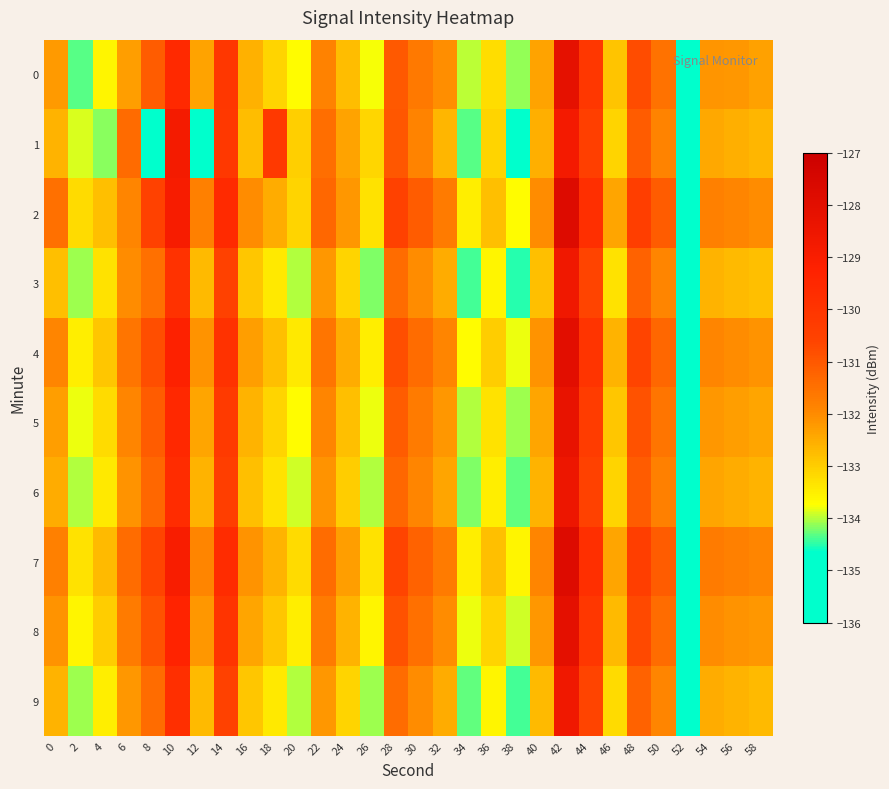

At which category does the chart reach its minimum across all series?

52